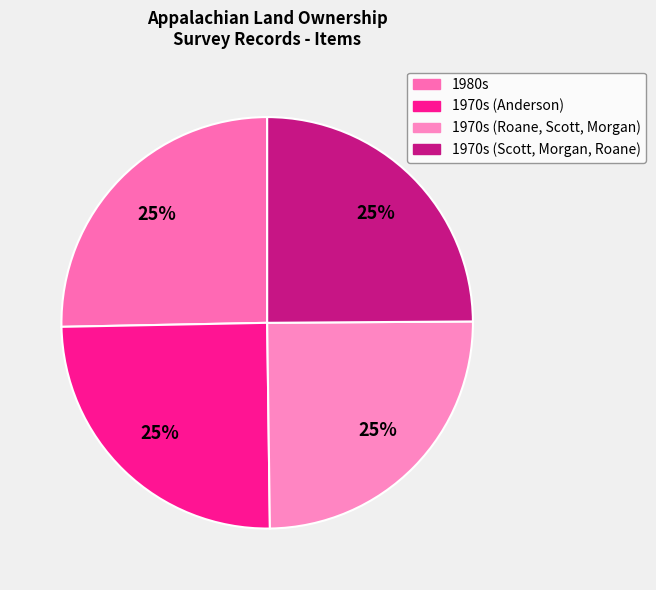

Count the number of slices in the pie.

4